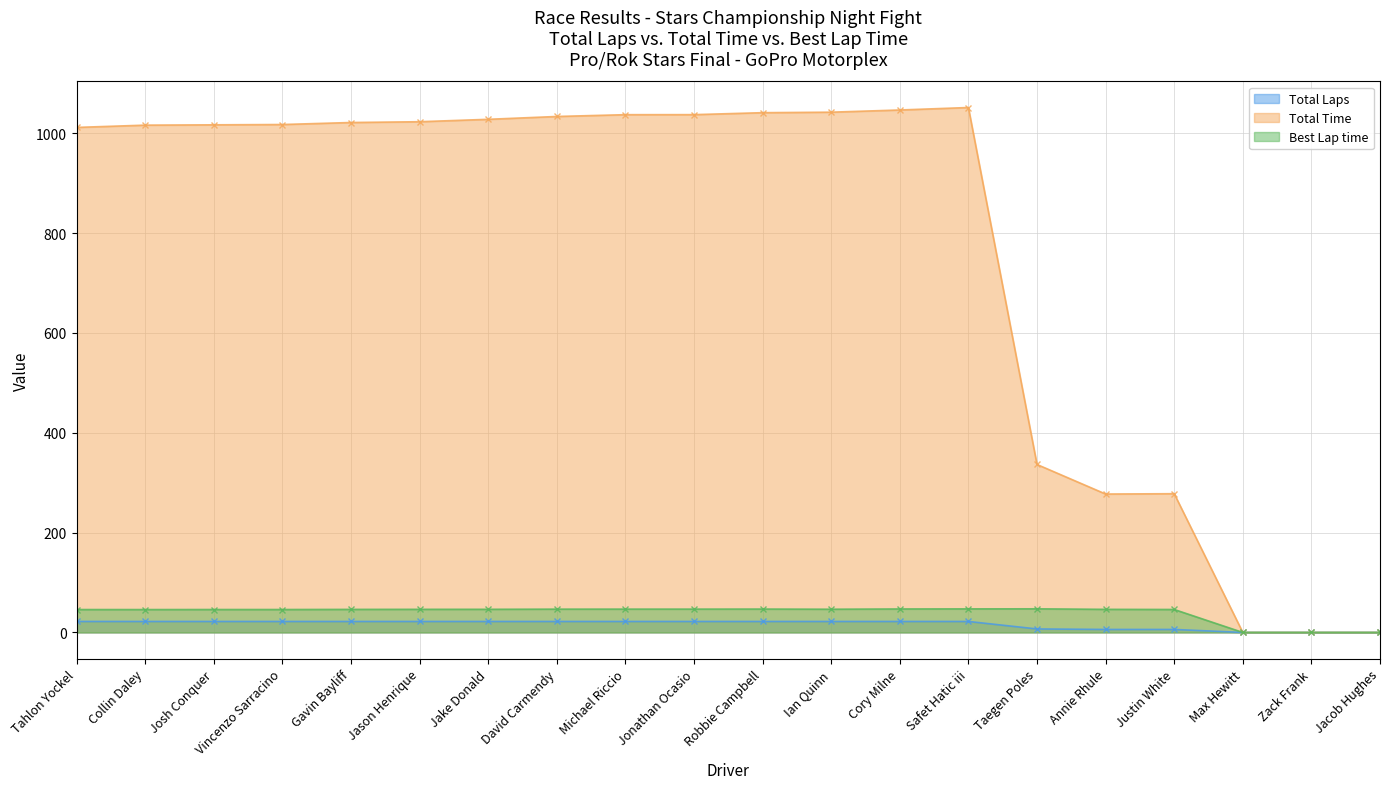

The Best Lap time series shows 0.0 at Max Hewitt. True or false?

True